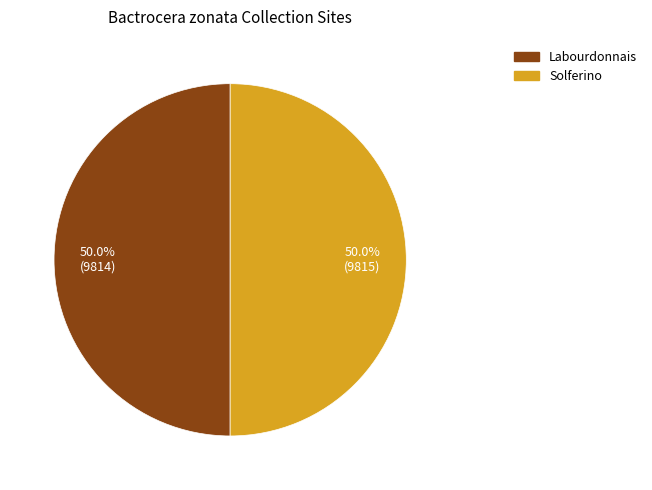

Is the sum of Labourdonnais and Solferino greater than half?

Yes